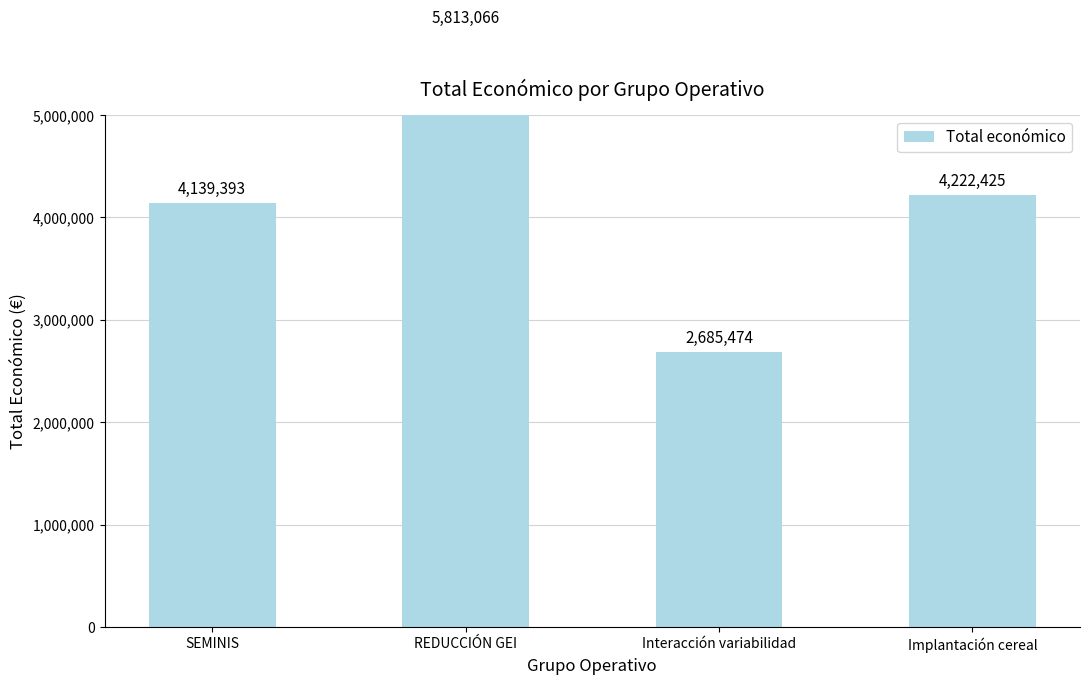

How many bars are there in total?

4